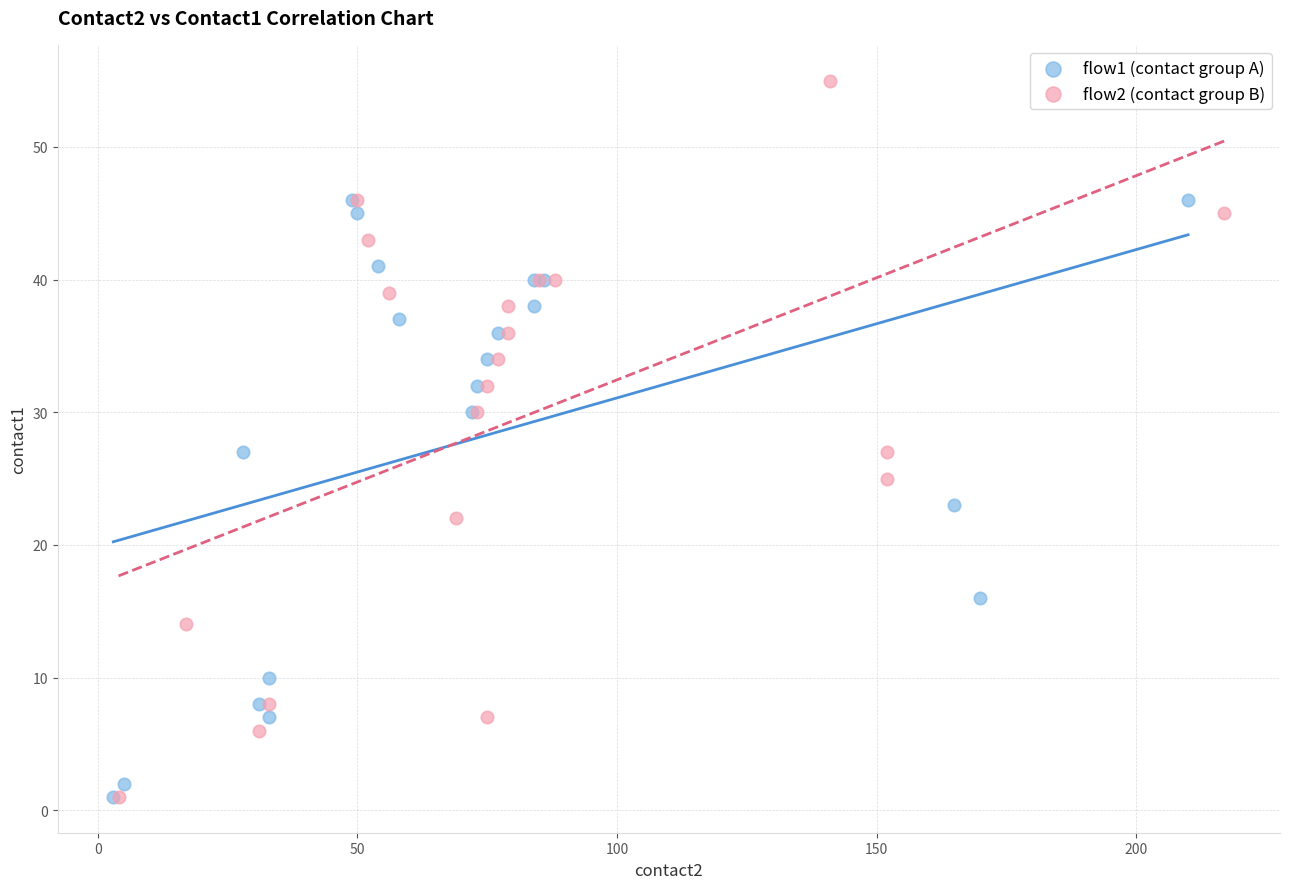

Which series has the largest Y range (max minus min)?

flow2 (contact group B)